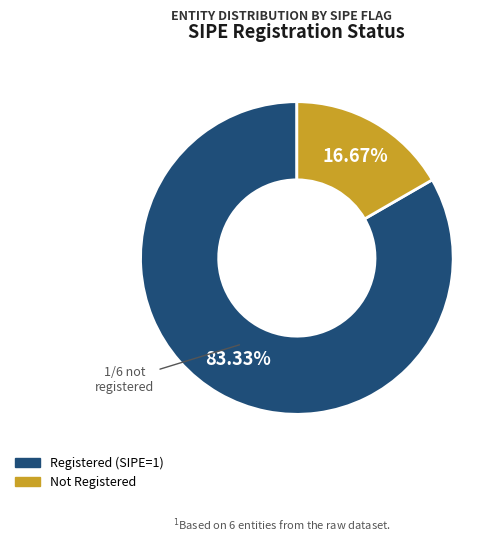

To the nearest percent, what is the difference between the largest and smallest slice percentages?

67%